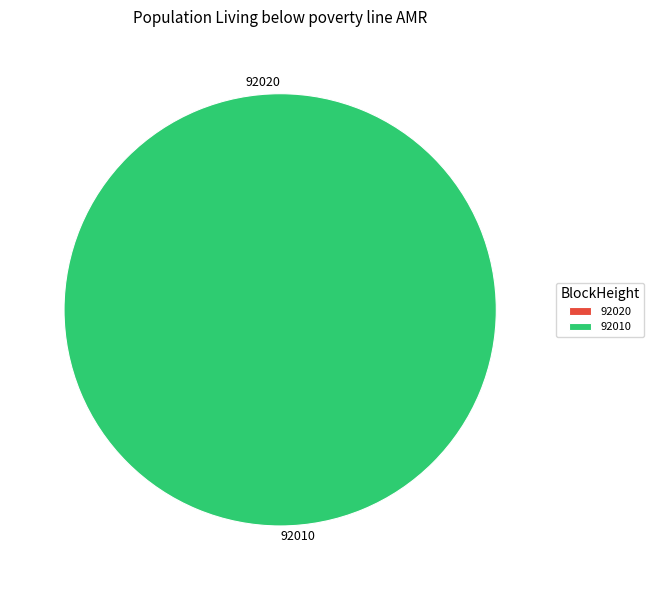

Which slice is the smallest?

92020